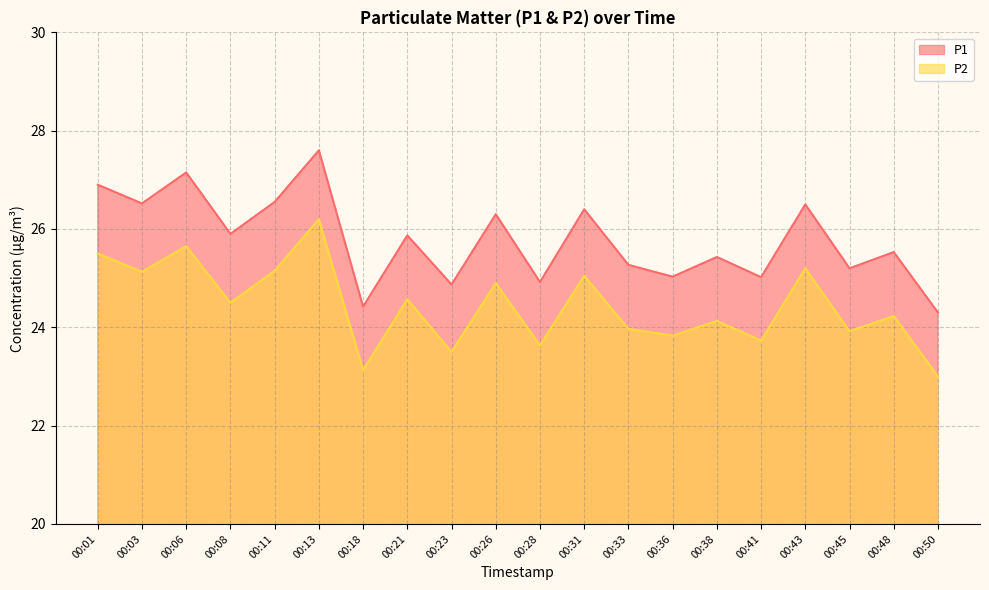

How many values in the P1 series exceed 25?

16